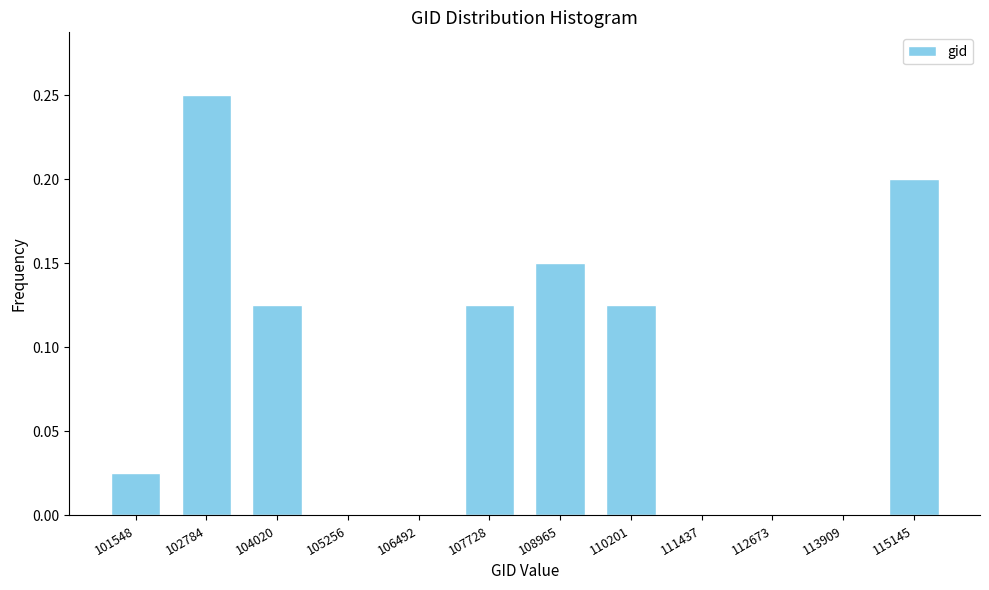

What is the change in value from 105256 to 107728?

+0.1